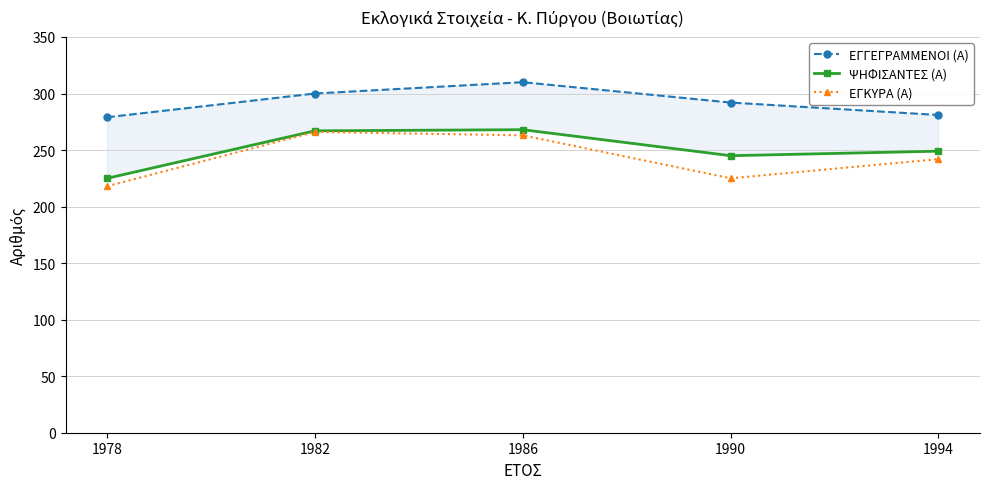

Where is the first local minimum for ΕΓΚΥΡΑ (Α)?

1990